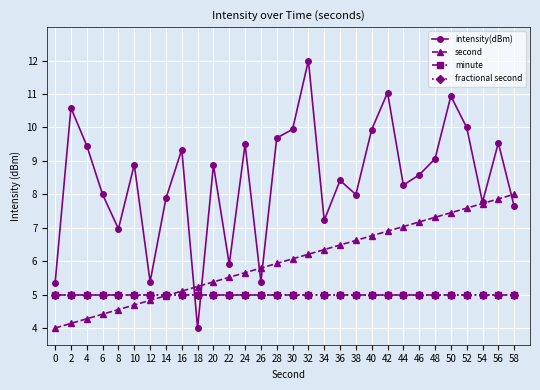

Is this an area chart (filled region under the line)?

No